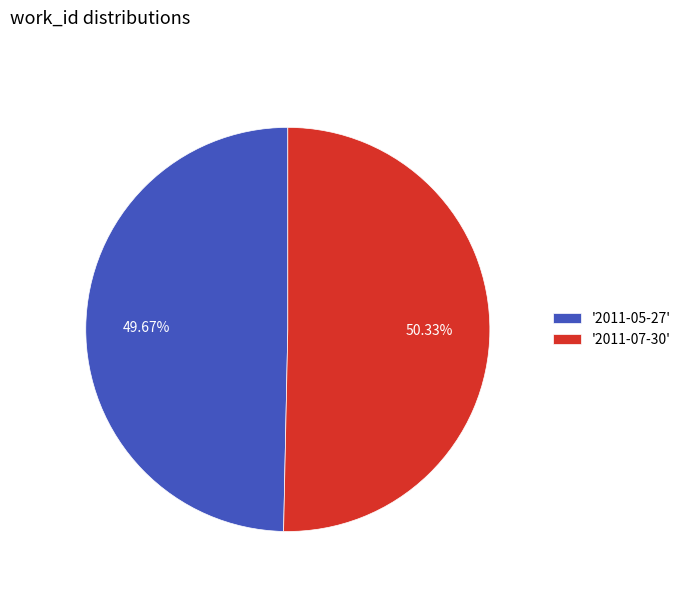

Rank the categories by value from lowest to highest.

'2011-05-27', '2011-07-30'